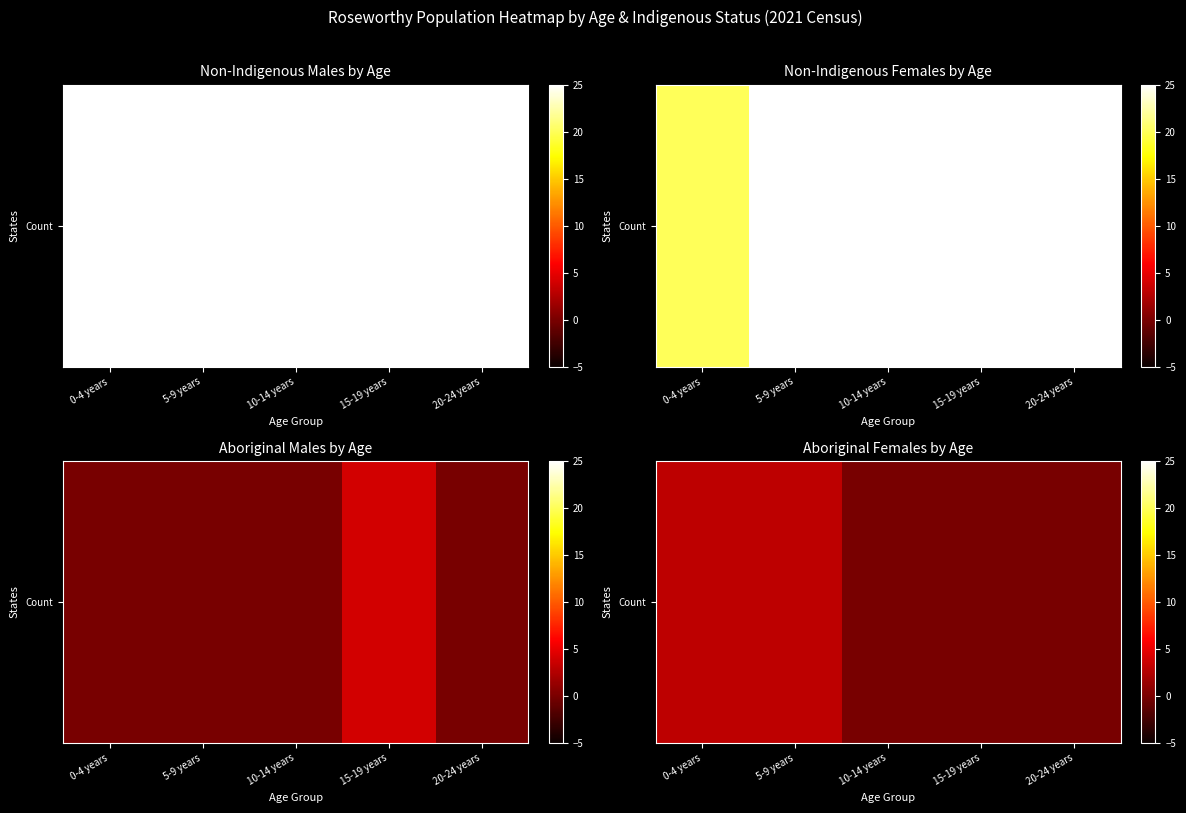

Reading left to right, extract all data points from this chart.

3	3	0	0	0